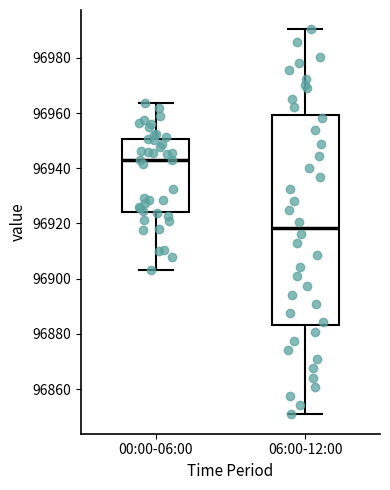

Reading left to right, read every box against the y-axis: the position of its median line, the range the box covers, and the ends of its whiskers. The values are not printed on the chart, so give them approximately, as read against the axis.

00:00-06:00: median 96942, box 96924 to 96950, whiskers 96904 to 96964
06:00-12:00: median 96918, box 96884 to 96960, whiskers 96850 to 96990